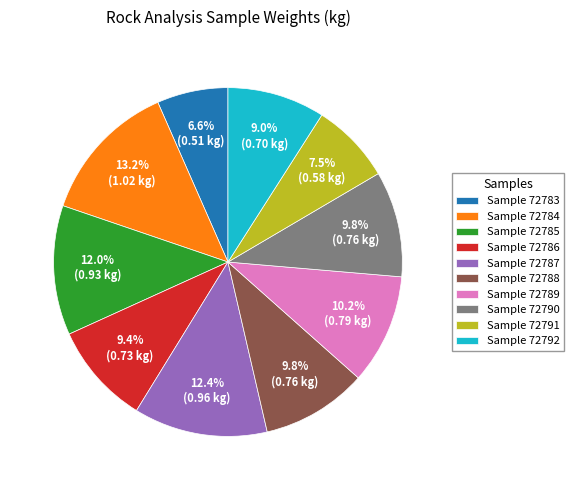

How many slices are in this pie chart?

10